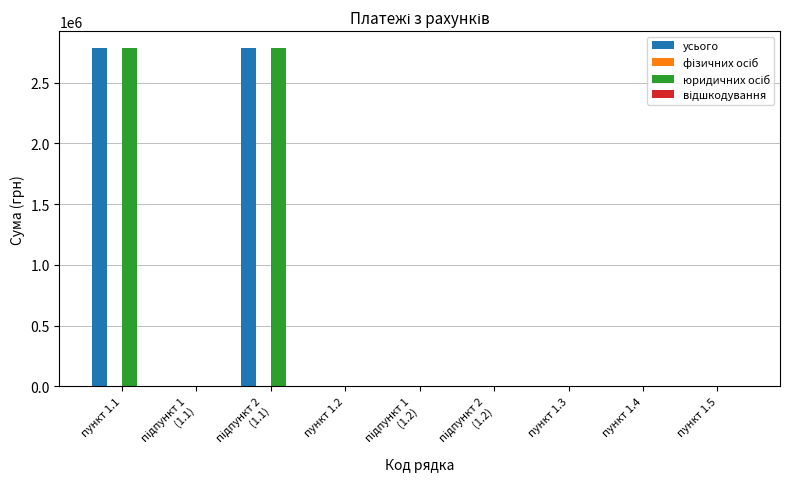

The value of усього at пункт 1.1 is 3828039.0. True or false?

False